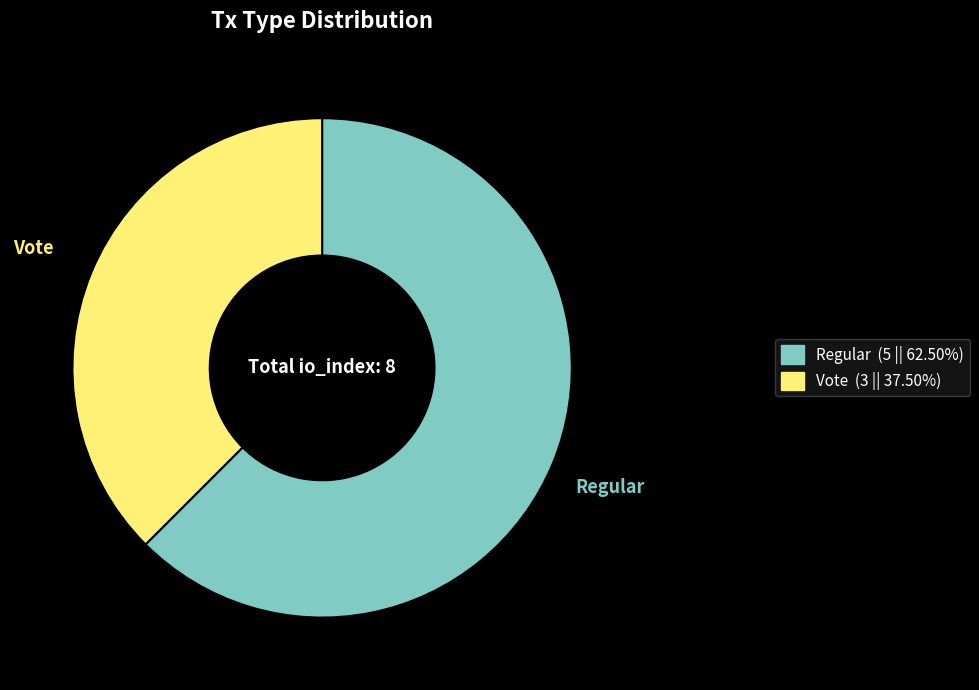

Is there a majority slice in this chart?

Yes